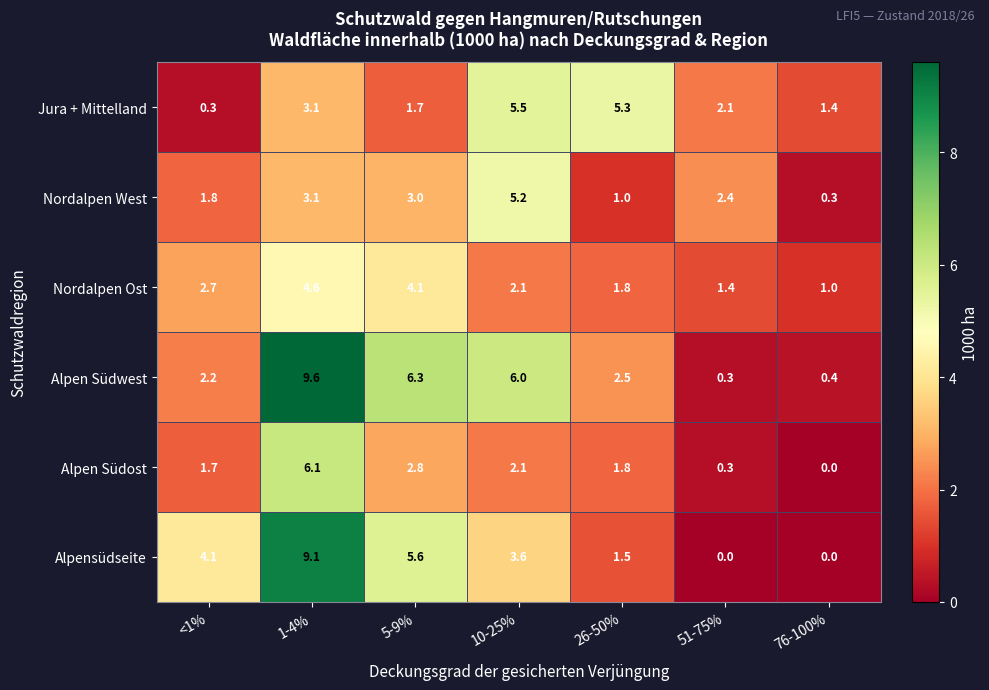

The value of Alpensüdseite at <1% is 2.3. True or false?

False